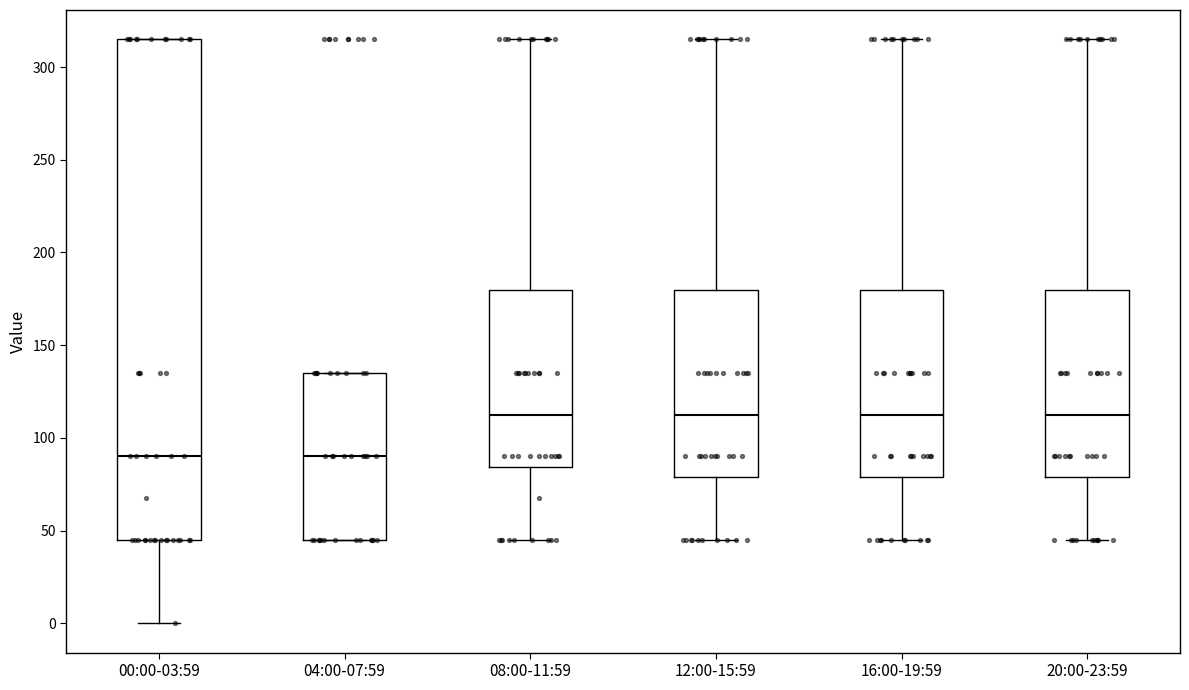

Reading left to right, transcribe this box plot: for each box, give where its median line is, the range the box spans, and where its two whiskers end, as read against the y-axis. The values are not printed on the chart, so give them approximately, as read against the axis.

00:00-03:59: median 90, box 45 to 315, whiskers 0 to 315
04:00-07:59: median 90, box 45 to 135, whiskers 45 to 135
08:00-11:59: median 115, box 85 to 180, whiskers 45 to 315
12:00-15:59: median 115, box 80 to 180, whiskers 45 to 315
16:00-19:59: median 115, box 80 to 180, whiskers 45 to 315
20:00-23:59: median 115, box 80 to 180, whiskers 45 to 315